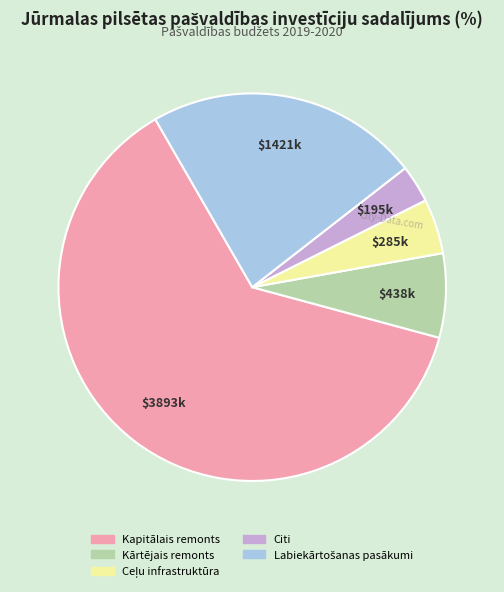

Which slice is the largest?

Kapitālais remonts